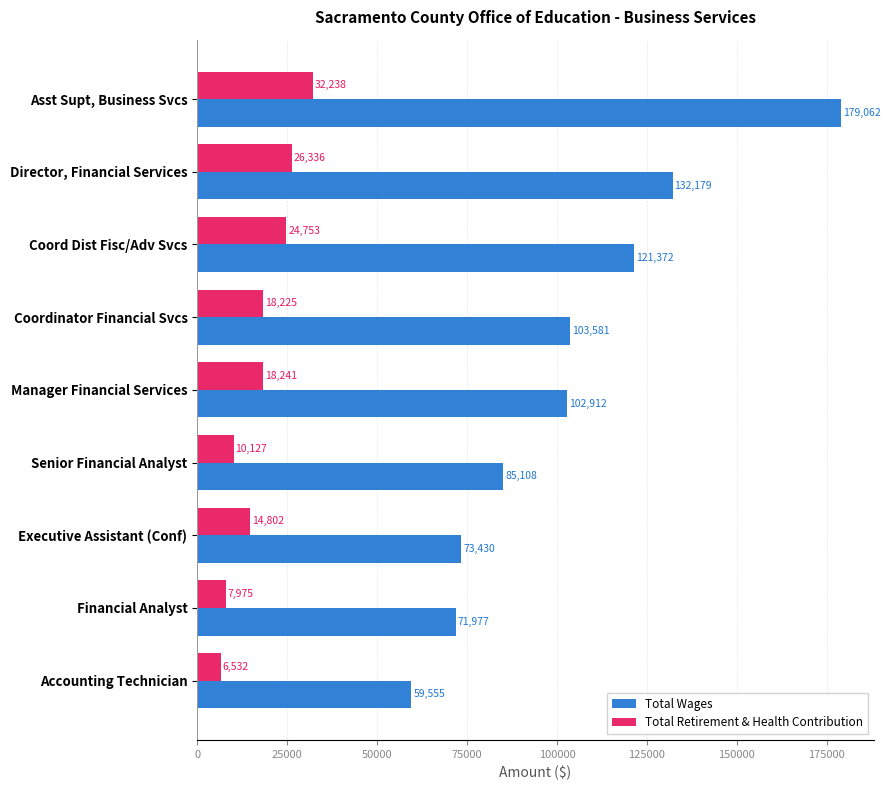

What is the average value of the Total Wages series?

103242